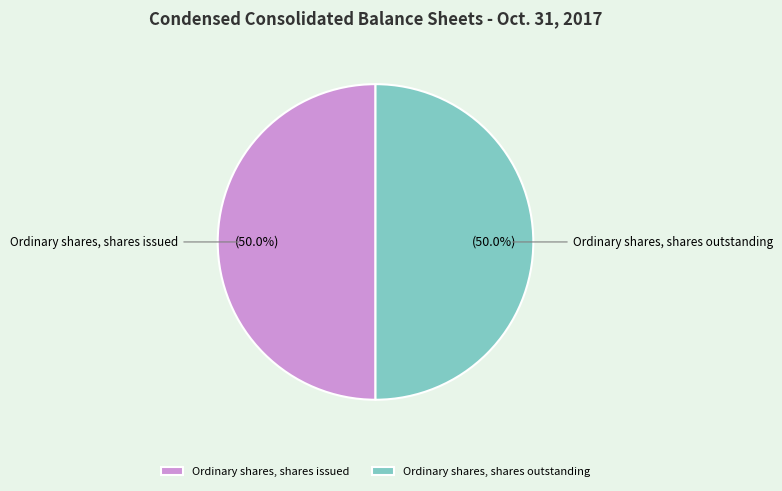

Approximately how many times larger is the value at Ordinary shares, shares issued compared to Ordinary shares, shares outstanding?

1.0